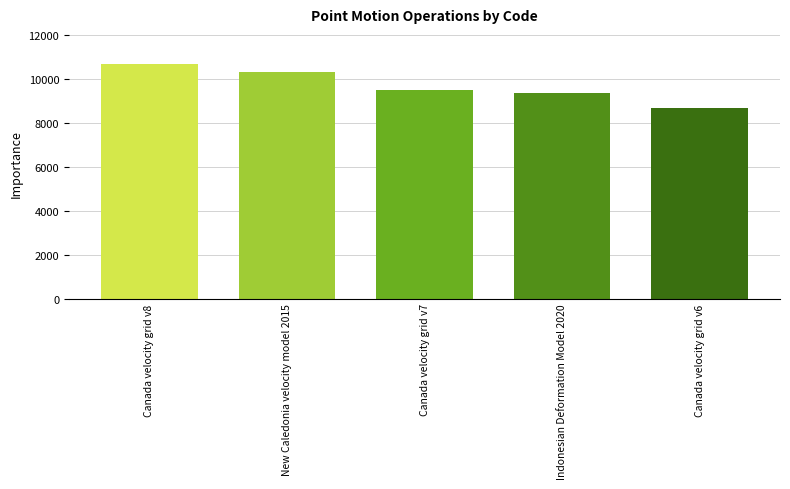

What is the value of the 5th bar from the left?

8676